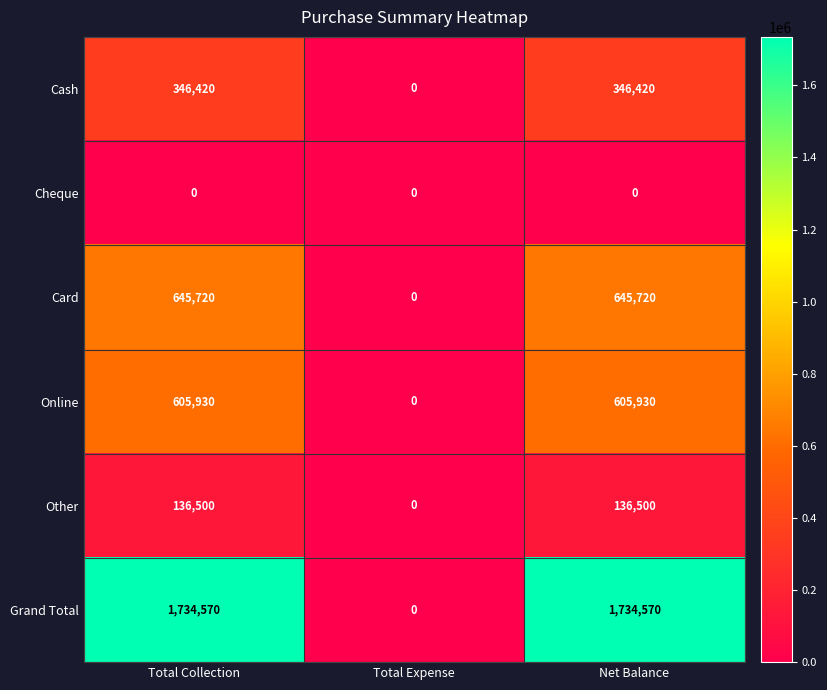

Reading right to left, what are all the values shown in this chart?

Cash: Net Balance=346420	Total Expense=0	Total Collection=346420
Cheque: Net Balance=0	Total Expense=0	Total Collection=0
Card: Net Balance=645720	Total Expense=0	Total Collection=645720
Online: Net Balance=605930	Total Expense=0	Total Collection=605930
Other: Net Balance=136500	Total Expense=0	Total Collection=136500
Grand Total: Net Balance=1734570	Total Expense=0	Total Collection=1734570